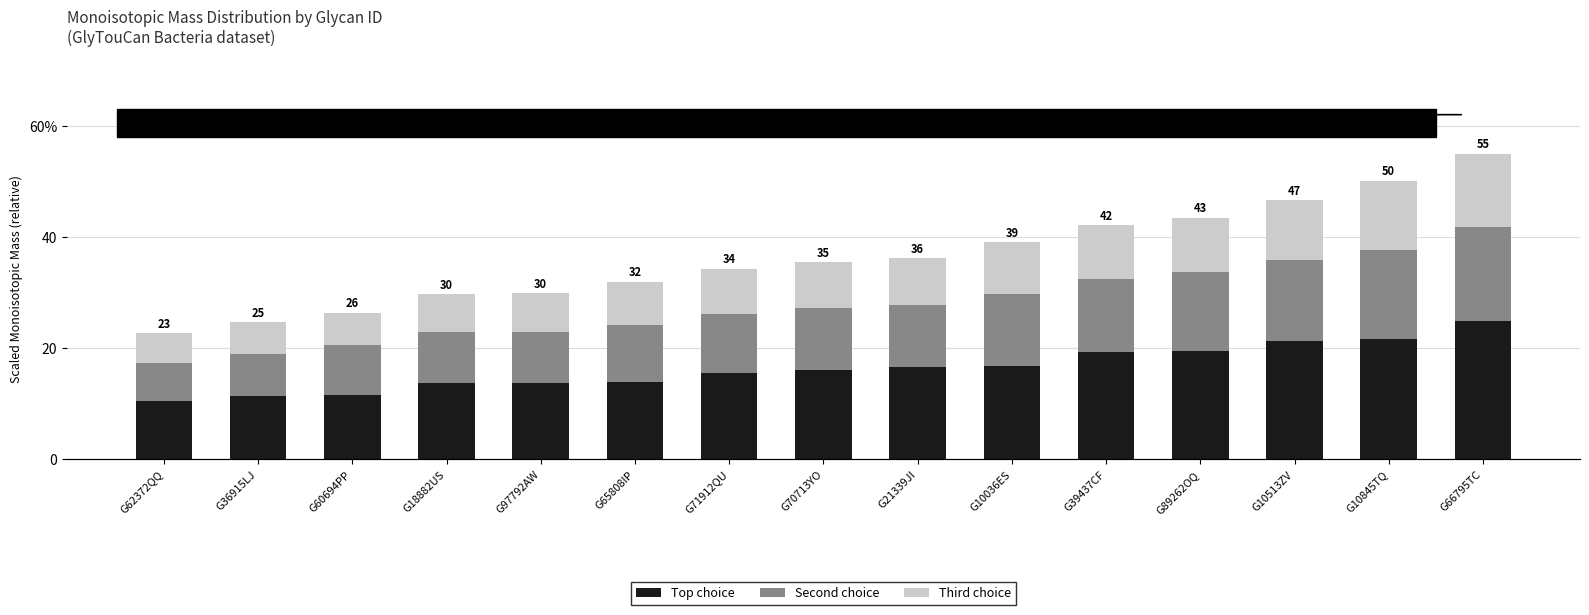

What is the total value across all series at G39437CF?

42.1